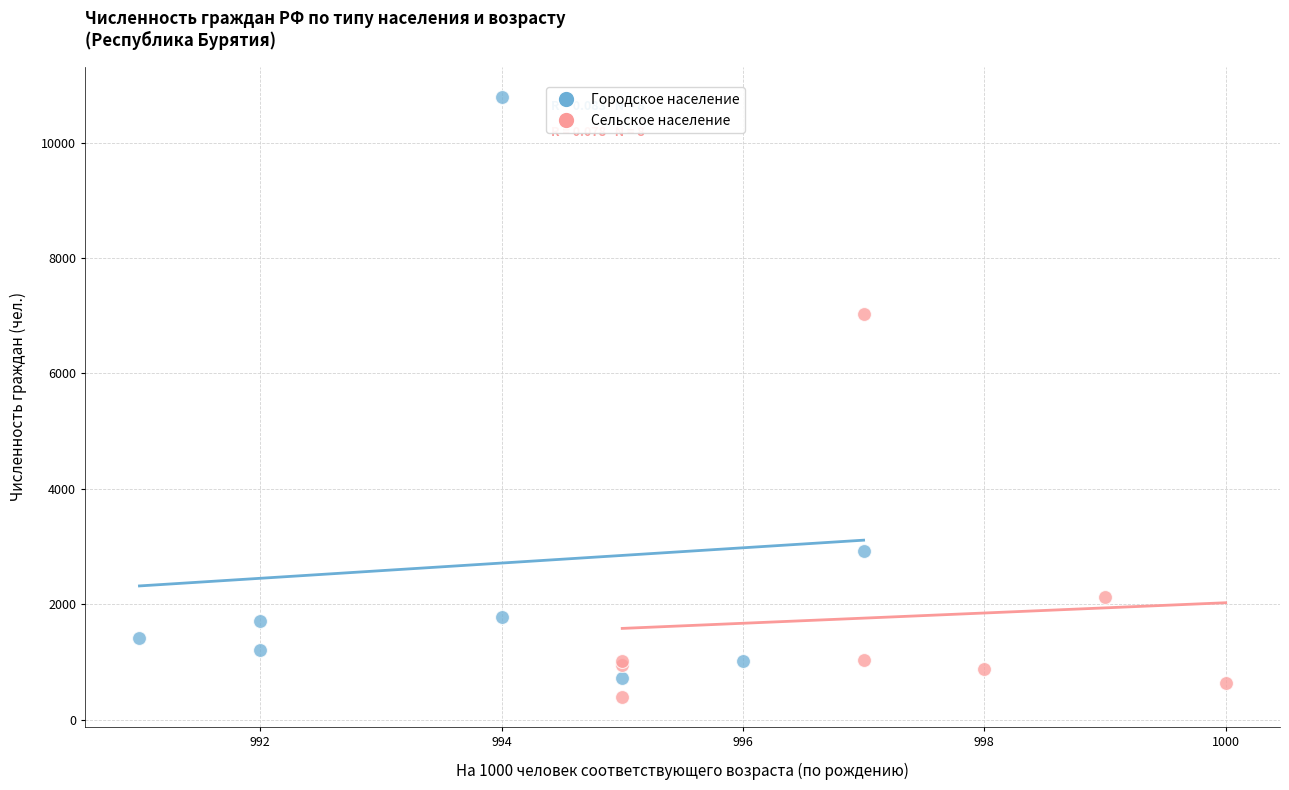

Which series has the largest Y range (max minus min)?

Городское население